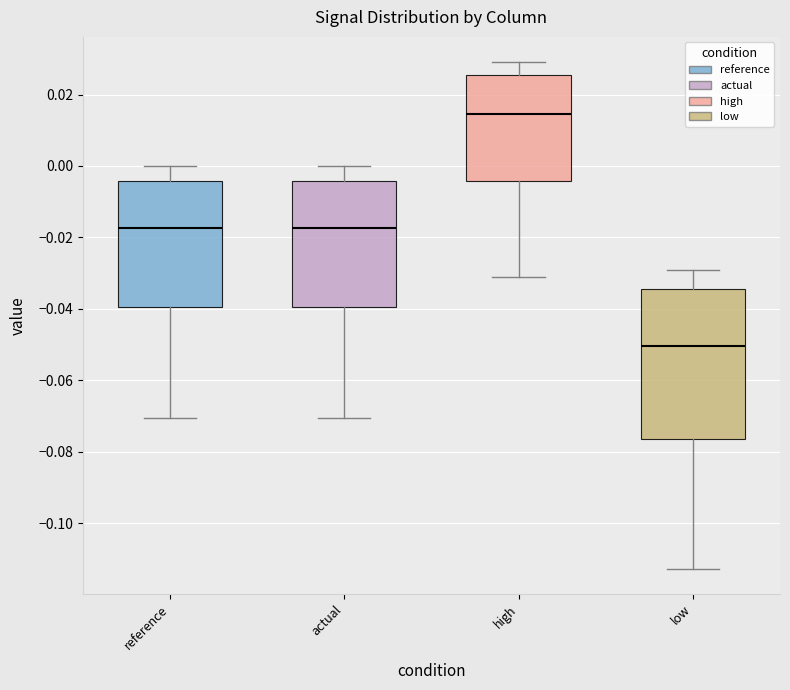

Reading left to right, read every box against the y-axis: the position of its median line, the range the box covers, and the ends of its whiskers. The values are not printed on the chart, so give them approximately, as read against the axis.

reference: median -0.018, box -0.040 to -0.004, whiskers -0.070 to 0.000
actual: median -0.018, box -0.040 to -0.004, whiskers -0.070 to 0.000
high: median 0.014, box -0.004 to 0.026, whiskers -0.032 to 0.030
low: median -0.050, box -0.076 to -0.034, whiskers -0.112 to -0.030